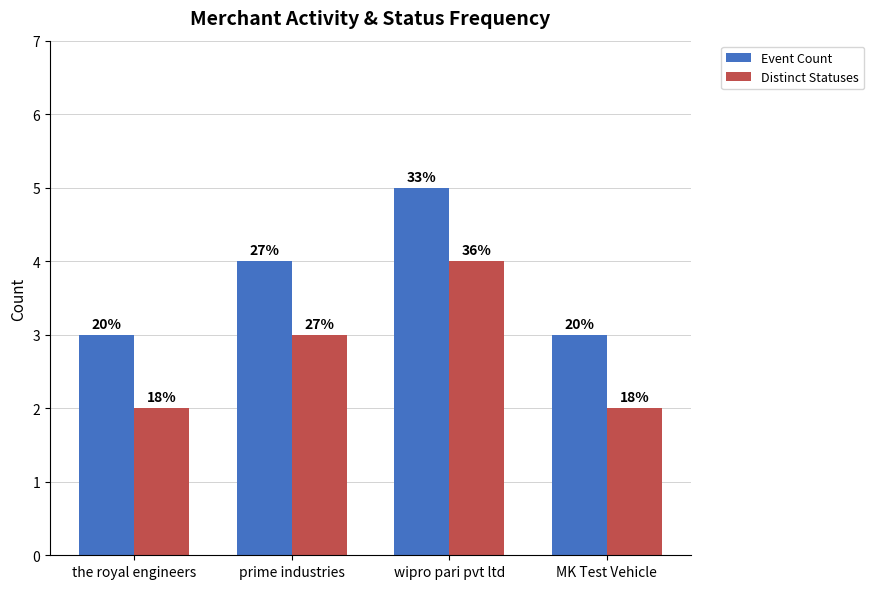

How many bars are there in each group?

2